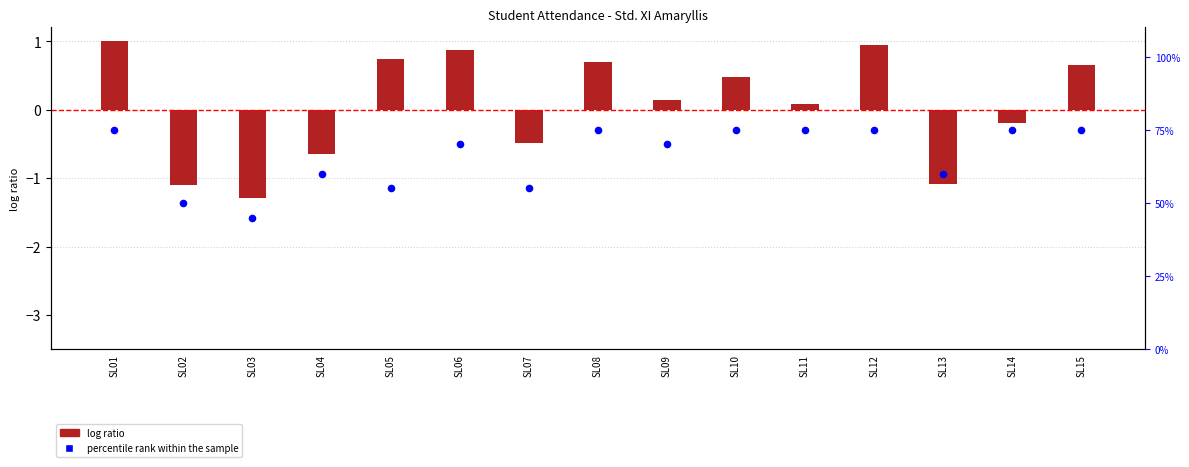

Which series has the largest Y range (max minus min)?

percentile rank within the sample